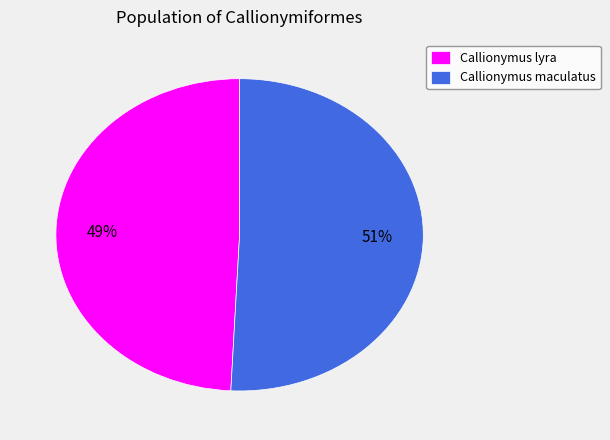

To the nearest percent, what portion does Callionymus maculatus represent?

51%